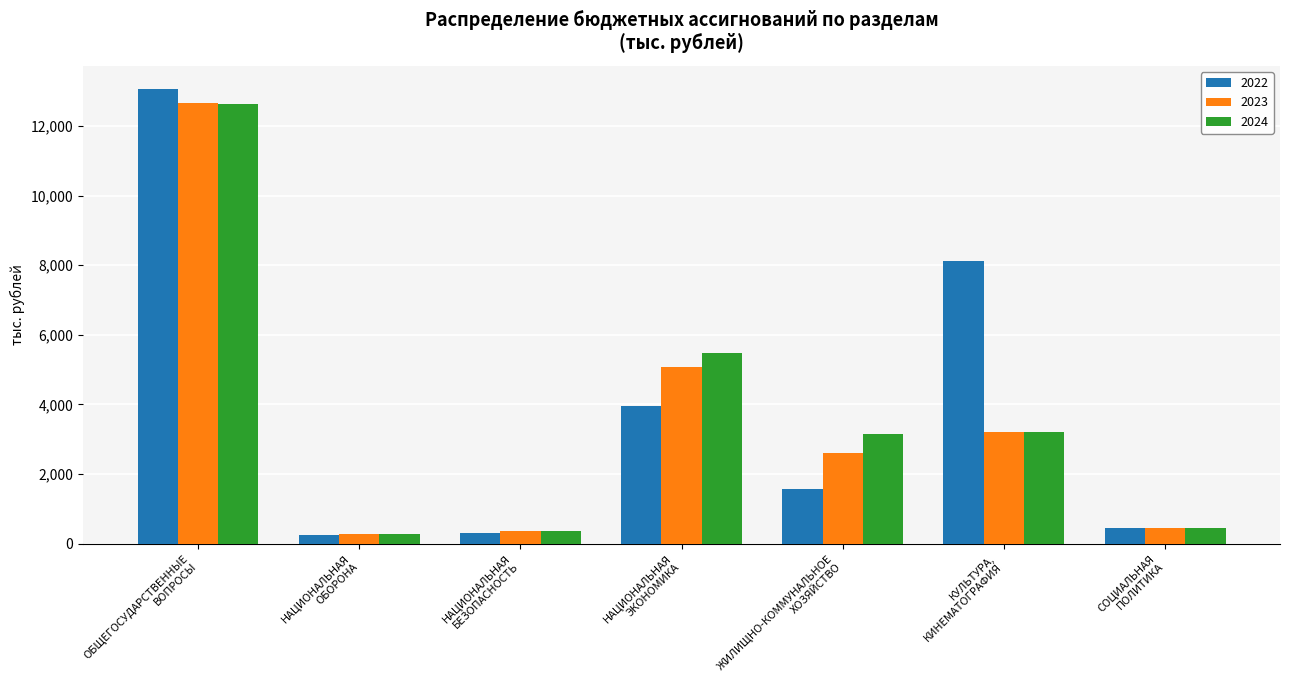

What is the difference between the maximum and minimum values in the 2022 series?

12809.5